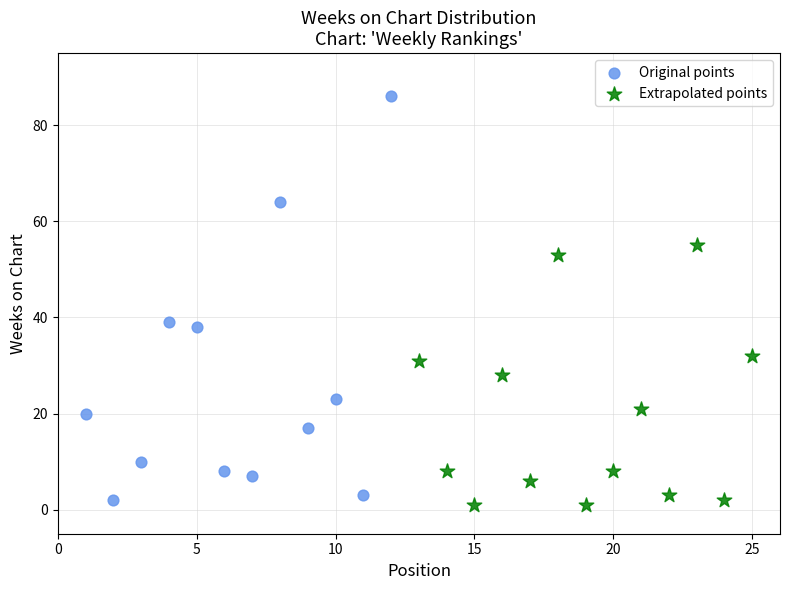

Which series has the widest spread of Y values?

Original points